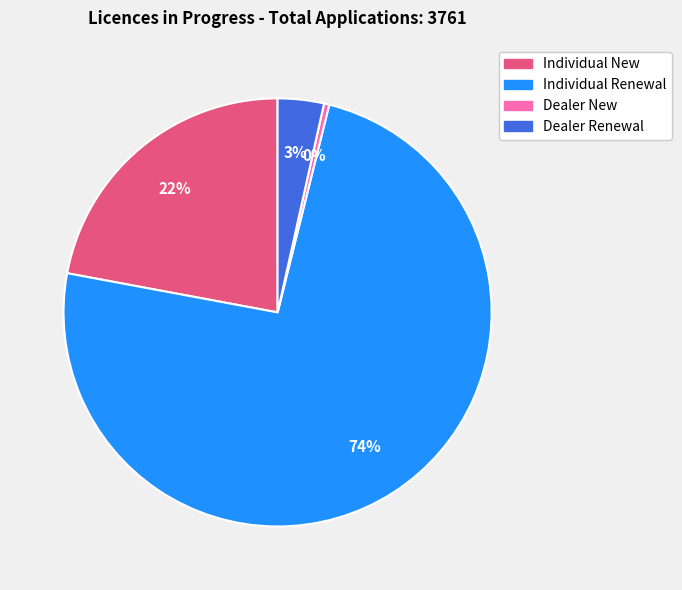

The Dealer Renewal slice represents 3% of the pie. True or false?

True